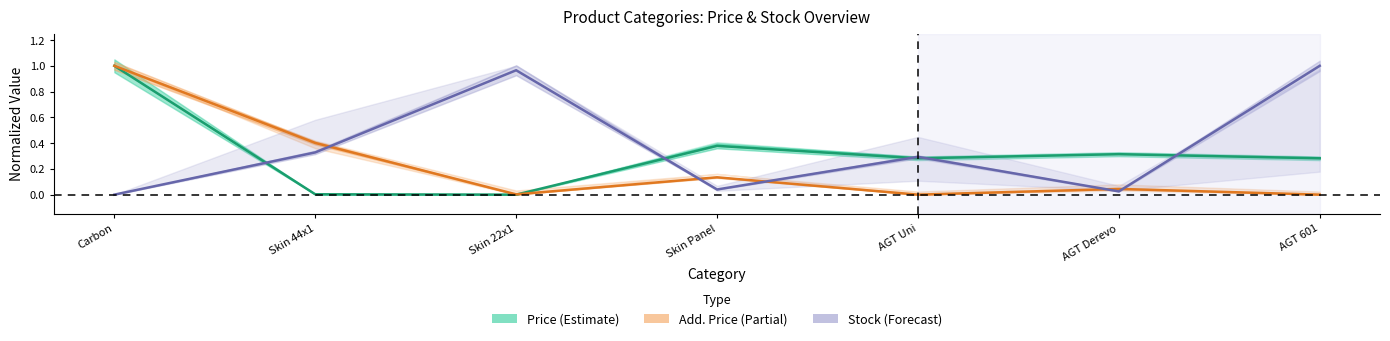

At how many categories does at least one series exceed 0?

7